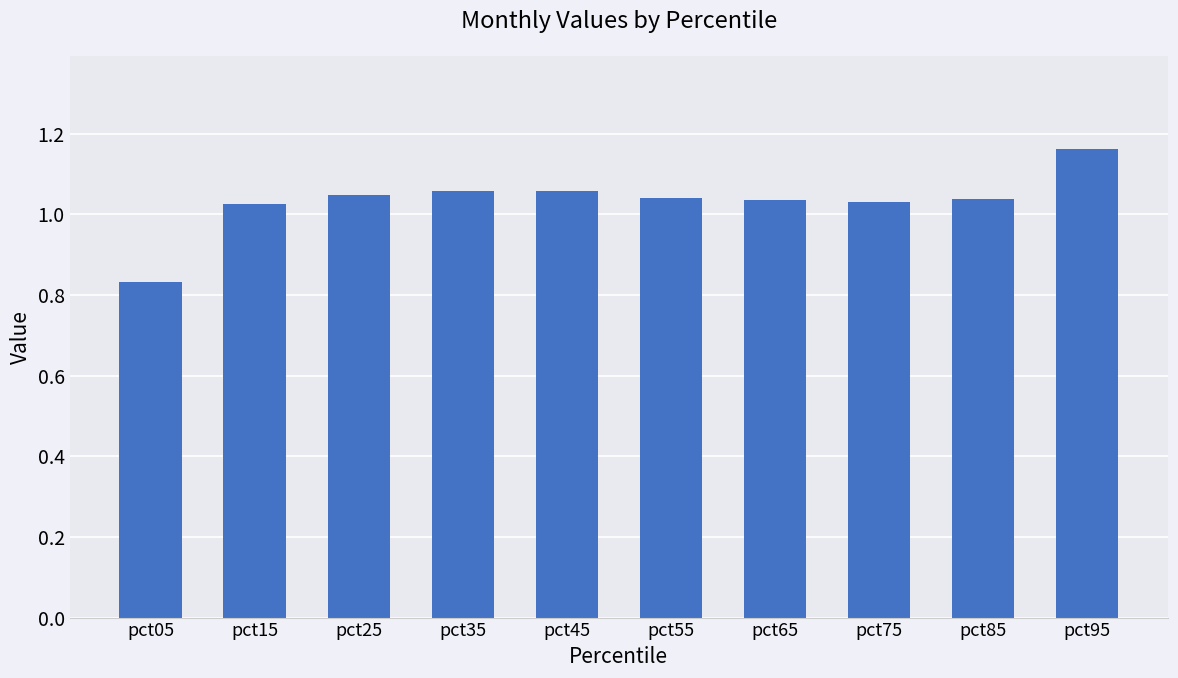

The value at pct45 is 1.4. True or false?

False